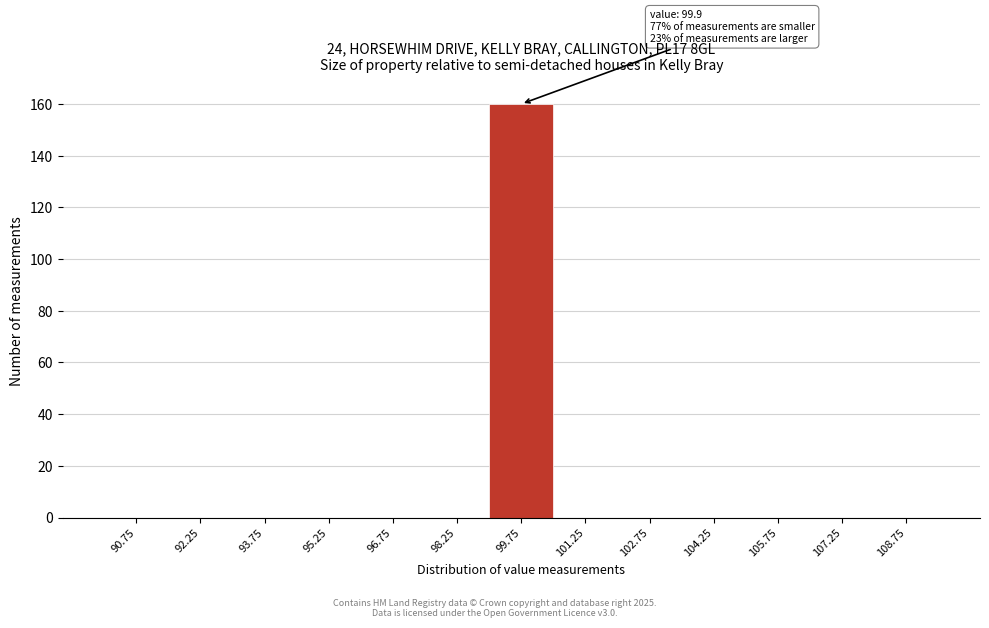

Over which range of the x-axis is the bar tallest?

99.0 to 100.5